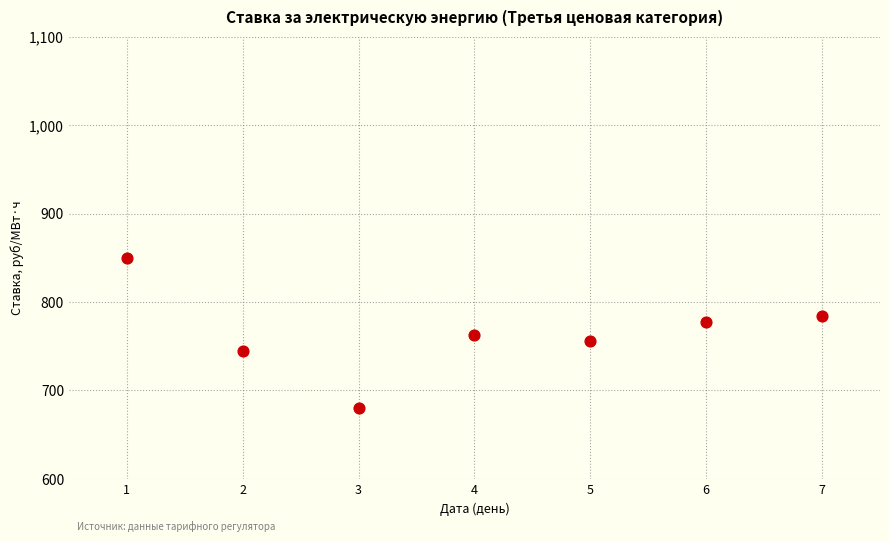

What is the average Y value?

764.9